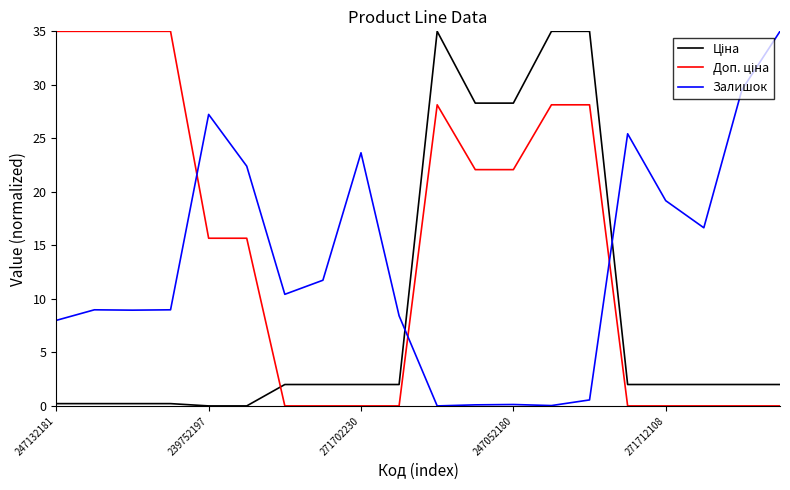

Does the chart display data point markers on the line(s)?

No